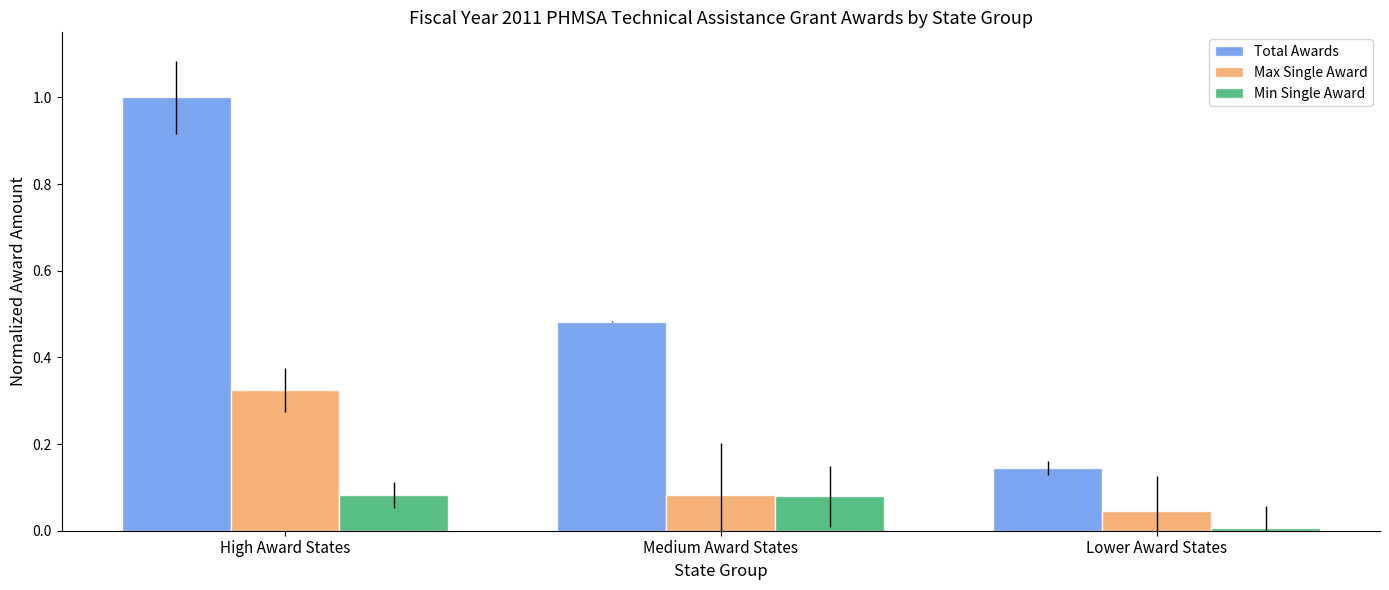

True or false: Max Single Award has a value of 0.0 at Lower Award States.

True